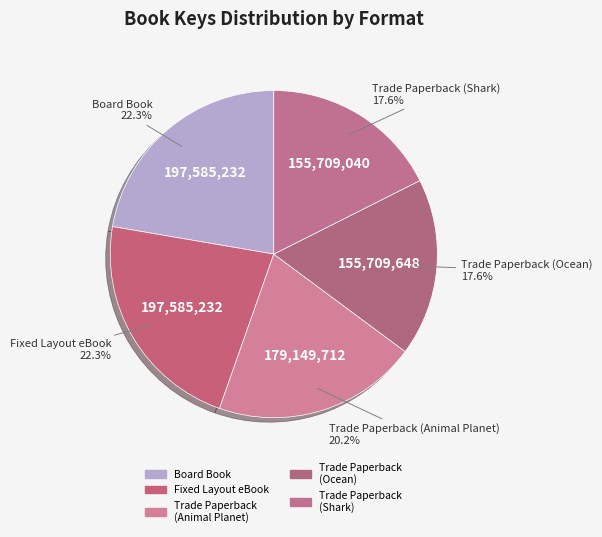

To the nearest percent, what is the average slice percentage?

20%